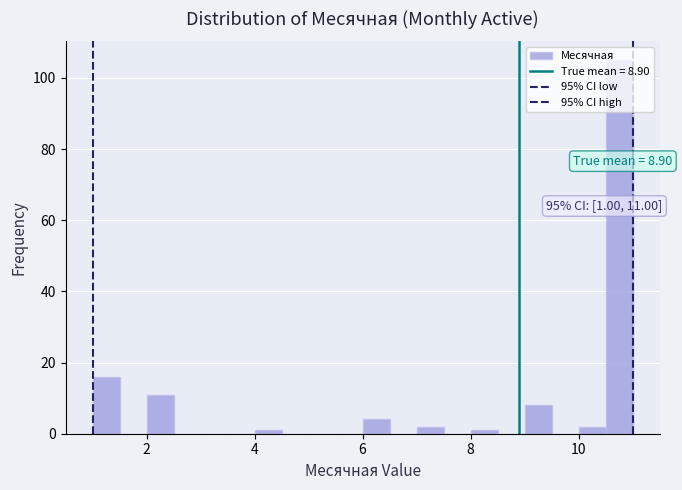

Read against the x-axis, roughly where is the centre of the tallest bar?

10.8